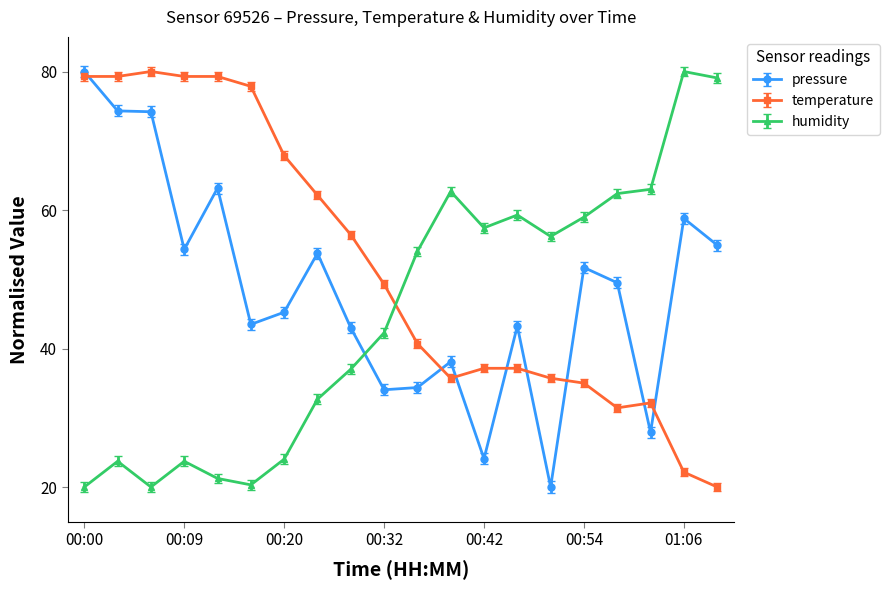

How many data points does each series have?

20